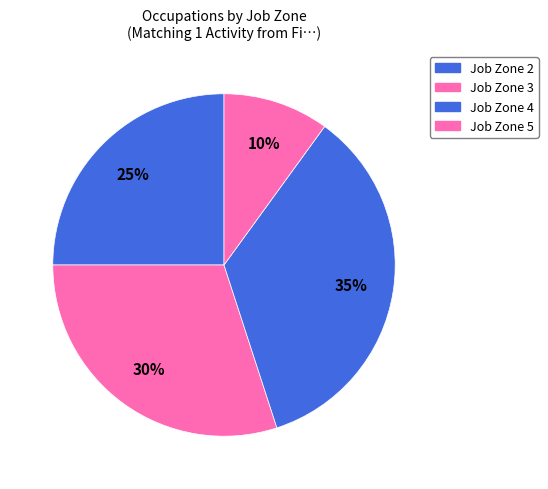

Count the number of slices in the pie.

4